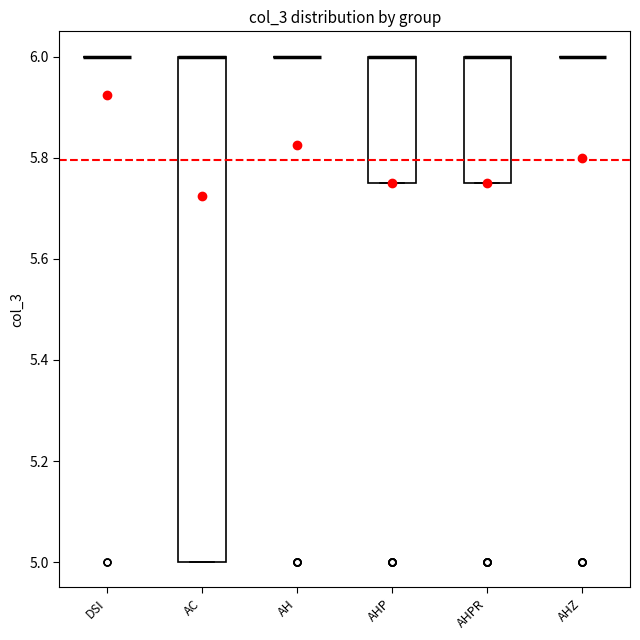

Reading left to right, transcribe this box plot: for each box, give where its median line is, the range the box spans, and where its two whiskers end, as read against the y-axis. The values are not printed on the chart, so give them approximately, as read against the axis.

DSI: box collapsed to a line at 6.00, whiskers 6.00 to 6.00
AC: median 6.00 (drawn on the box's upper edge), box 5.00 to 6.00, whiskers 5.00 to 6.00
AH: box collapsed to a line at 6.00, whiskers 6.00 to 6.00
AHP: median 6.00 (drawn on the box's upper edge), box 5.76 to 6.00, whiskers 5.76 to 6.00
AHPR: median 6.00 (drawn on the box's upper edge), box 5.76 to 6.00, whiskers 5.76 to 6.00
AHZ: box collapsed to a line at 6.00, whiskers 6.00 to 6.00